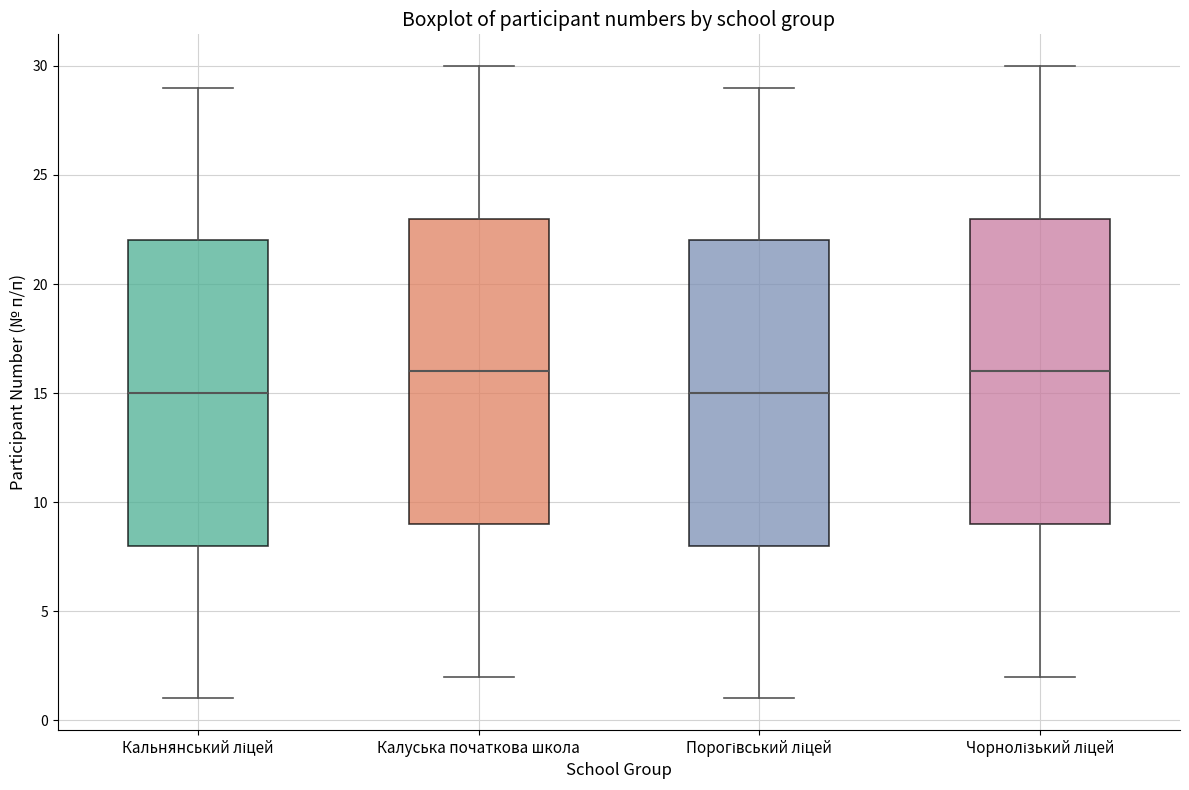

Where does the upper whisker of the box for Калуська початкова школа end on the y-axis? The values are not printed on the chart, so give them approximately, as read against the axis.

30